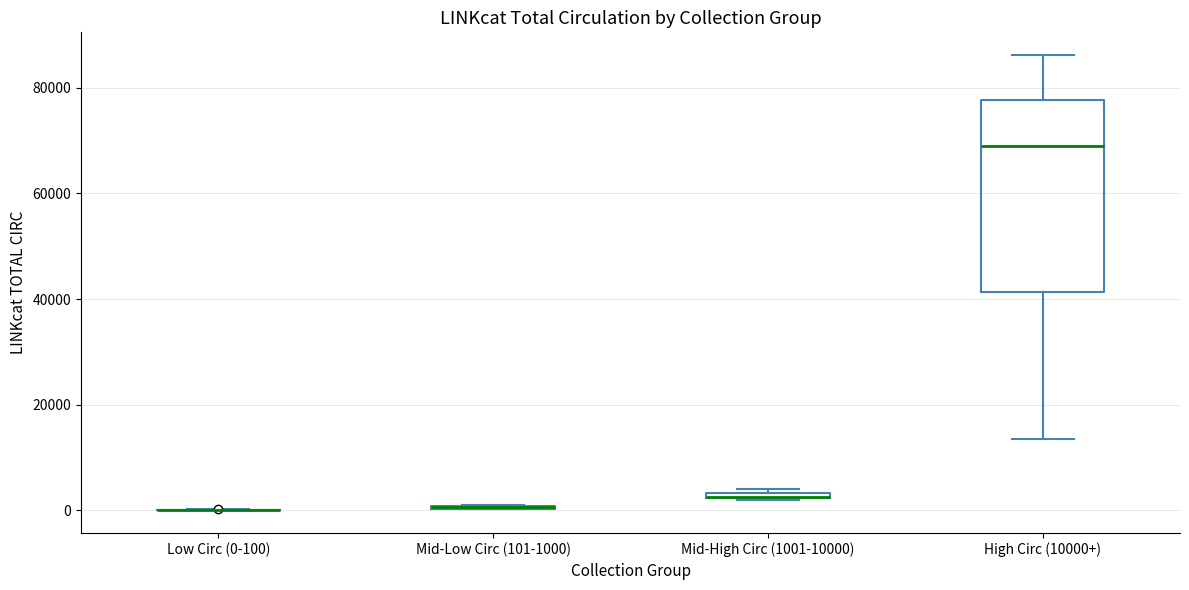

Comparing the boxes themselves (not the whiskers), which one is the tallest?

High Circ (10000+)